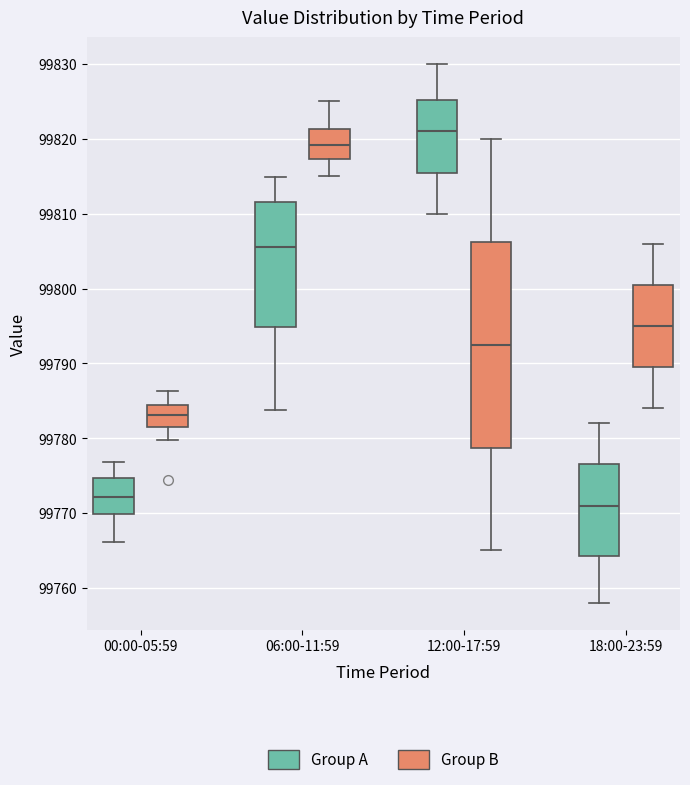

Which box's median line is the highest?

12:00-17:59 (Group A)